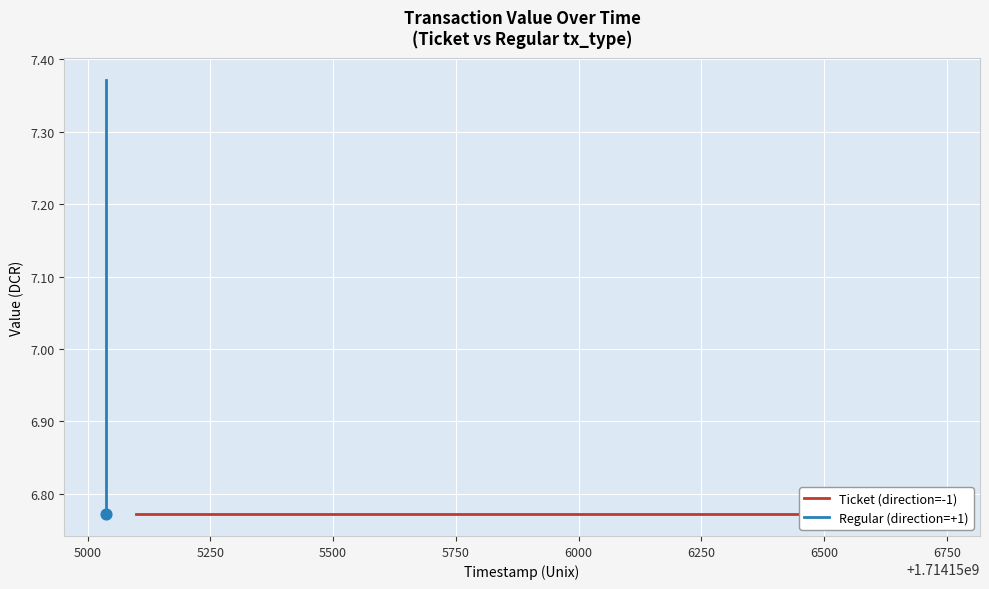

Is the value of Ticket (direction=-1) at 5500 greater than the value of Regular (direction=+1) at 5250?

No